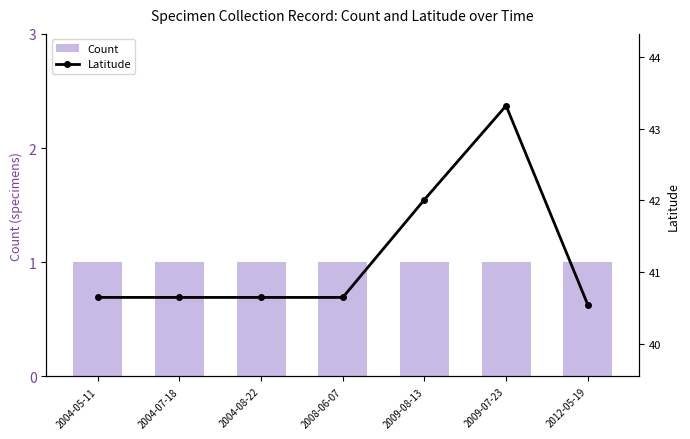

At how many categories does at least one series exceed 32?

7